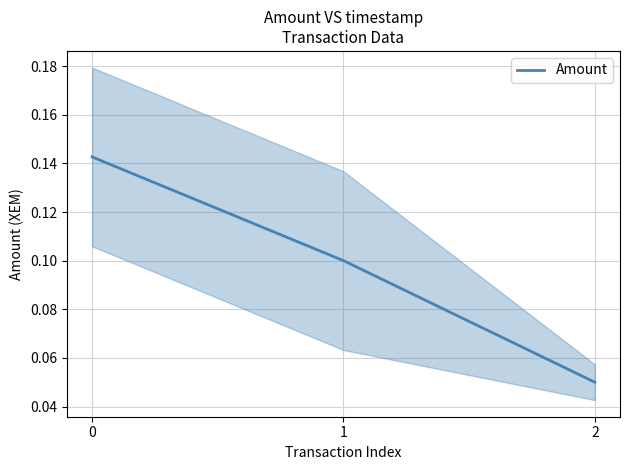

List the labels in order of value, smallest first.

2, 1, 0